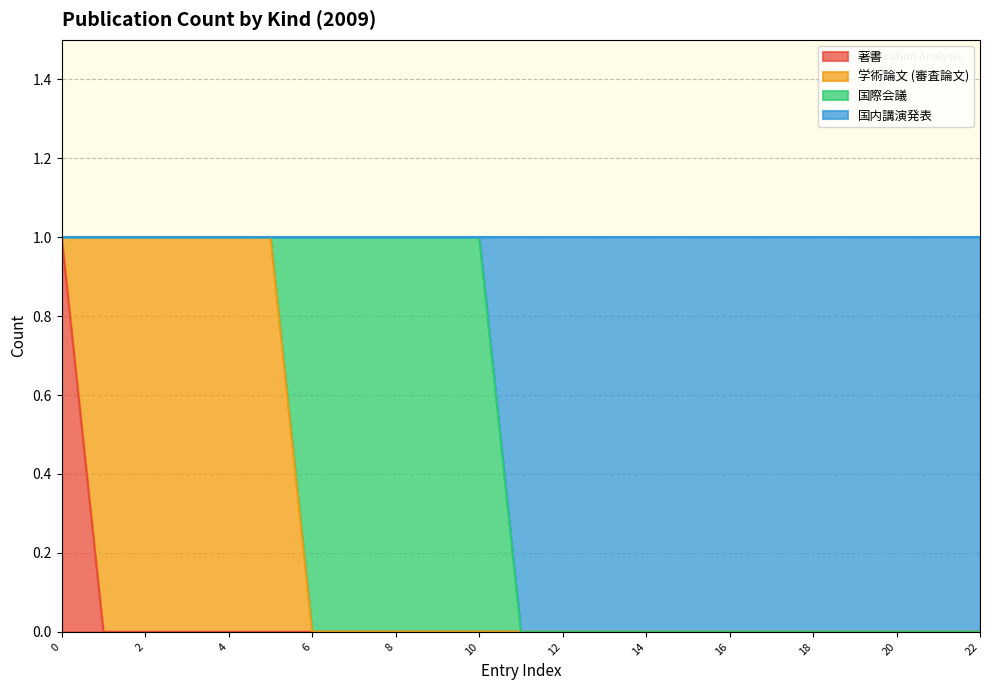

How many 著書 values are between 0 and 1?

23